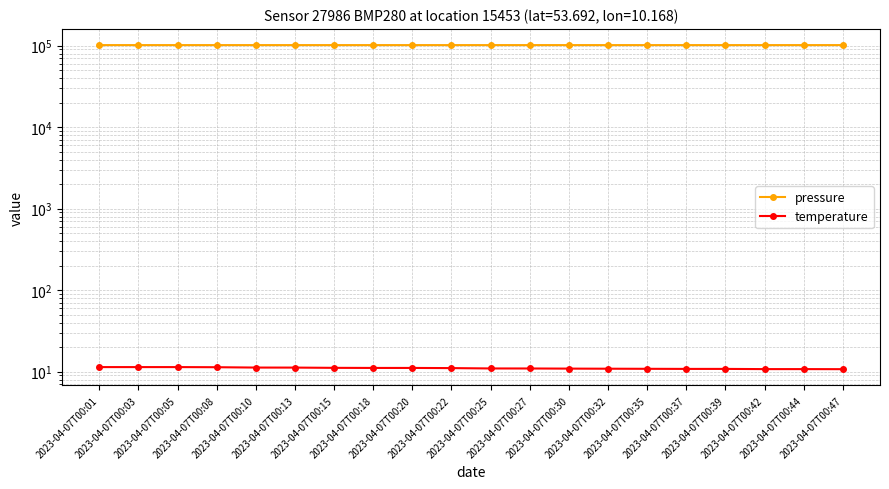

Reading right to left, transcribe all the data shown in this chart.

pressure: 2023-04-07T00:47=101519.5	2023-04-07T00:44=101522.8	2023-04-07T00:42=101515.4	2023-04-07T00:39=101511.8	2023-04-07T00:37=101511.8	2023-04-07T00:35=101516.8	2023-04-07T00:32=101519.0	2023-04-07T00:30=101521.3	2023-04-07T00:27=101519.8	2023-04-07T00:25=101510.5	2023-04-07T00:22=101512.4	2023-04-07T00:20=101512.6	2023-04-07T00:18=101512.6	2023-04-07T00:15=101517.6	2023-04-07T00:13=101517.2	2023-04-07T00:10=101520.8	2023-04-07T00:08=101520.8	2023-04-07T00:05=101521.2	2023-04-07T00:03=101521.2	2023-04-07T00:01=101524.8
temperature: 2023-04-07T00:47=10.8	2023-04-07T00:44=10.8	2023-04-07T00:42=10.8	2023-04-07T00:39=10.8	2023-04-07T00:37=10.8	2023-04-07T00:35=10.9	2023-04-07T00:32=10.9	2023-04-07T00:30=10.9	2023-04-07T00:27=11.0	2023-04-07T00:25=11.0	2023-04-07T00:22=11.1	2023-04-07T00:20=11.1	2023-04-07T00:18=11.1	2023-04-07T00:15=11.2	2023-04-07T00:13=11.2	2023-04-07T00:10=11.2	2023-04-07T00:08=11.4	2023-04-07T00:05=11.4	2023-04-07T00:03=11.4	2023-04-07T00:01=11.4